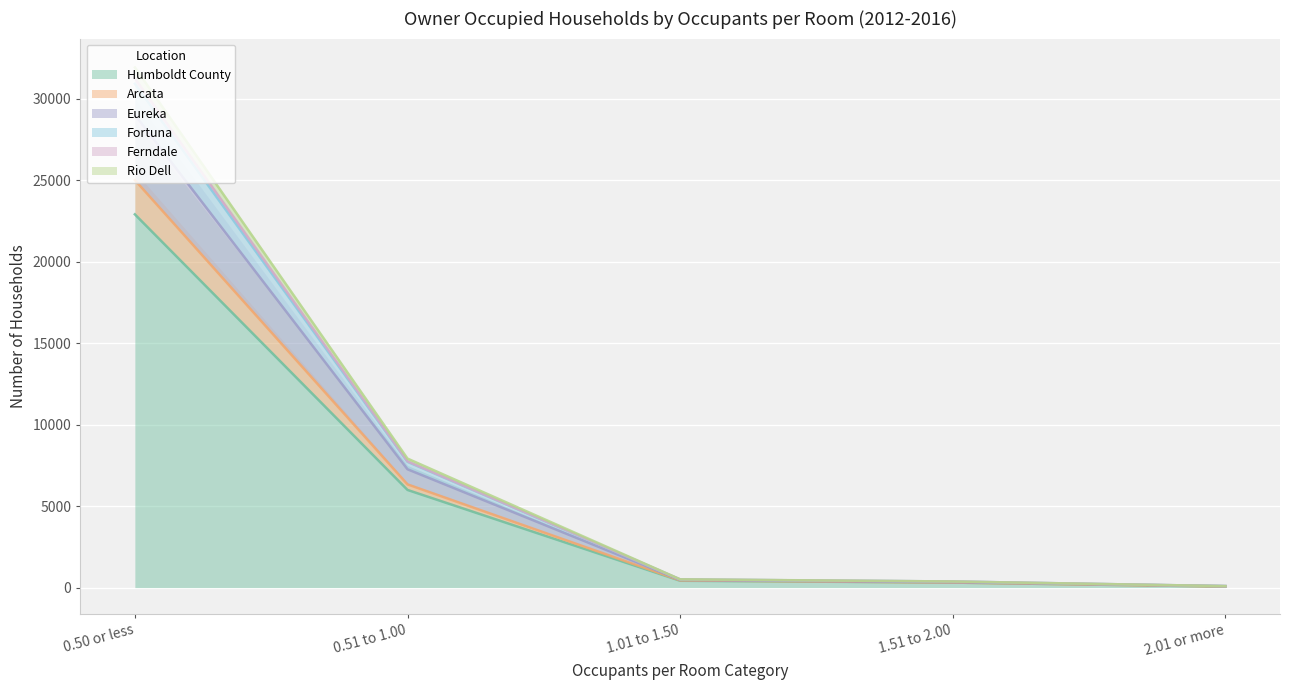

At which label is Humboldt County closest to 11490?

0.51 to 1.00